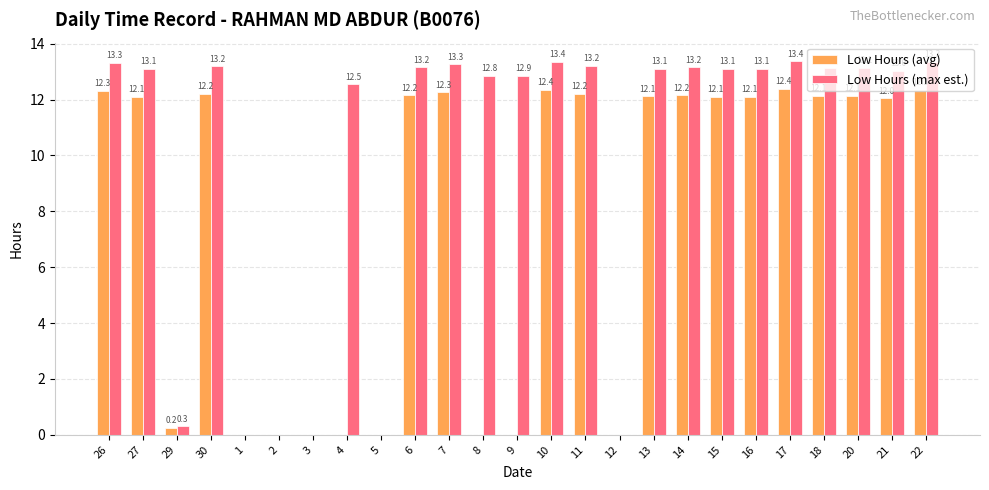

What are all the series names shown in the legend?

Low Hours (avg), Low Hours (max est.)